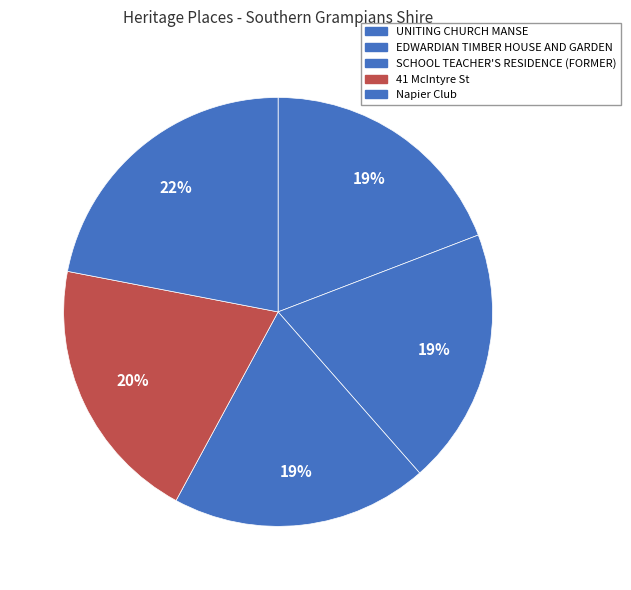

Which has a higher value, UNITING CHURCH MANSE or 41 McIntyre St?

41 McIntyre St